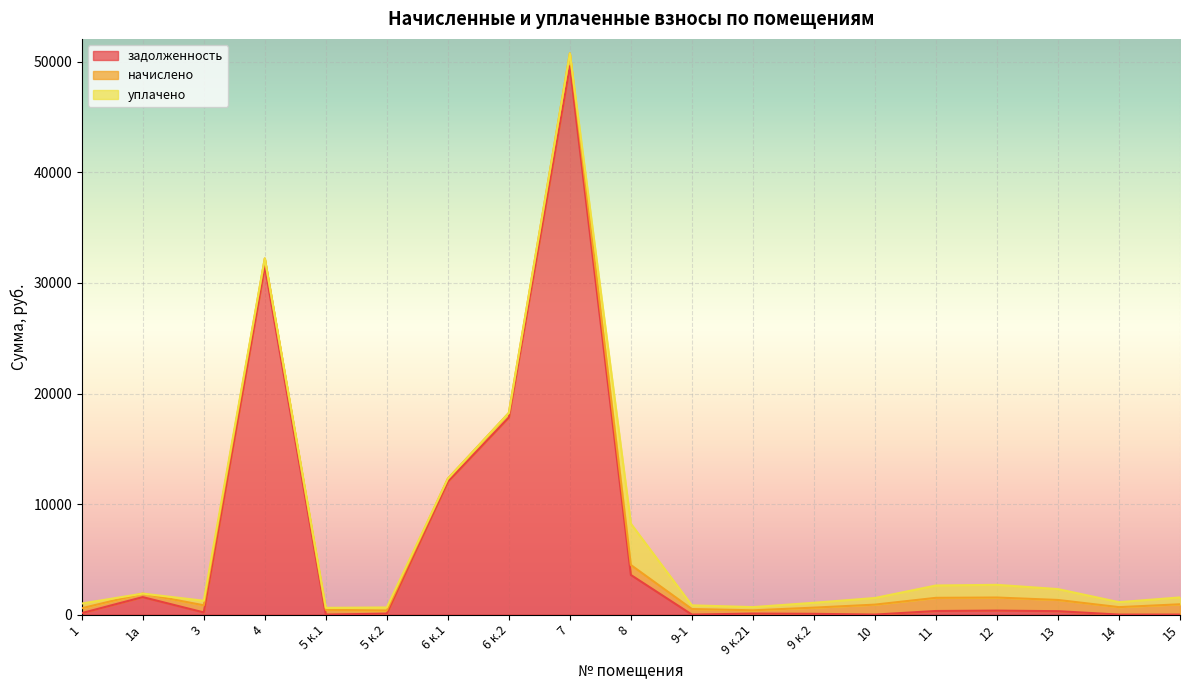

What is the difference between the maximum and minimum values in the начислено series?

918.2